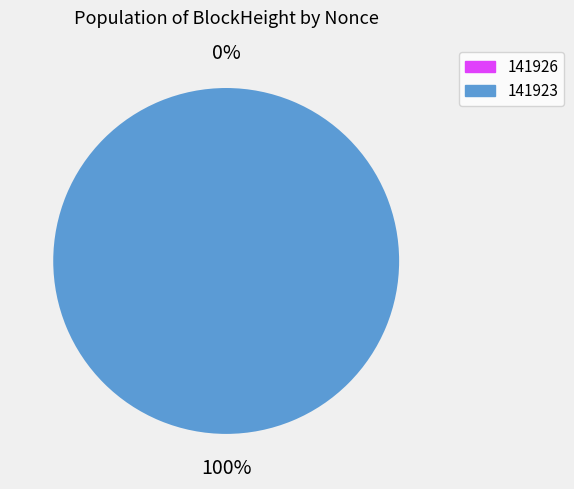

How many slices are in this pie chart?

2